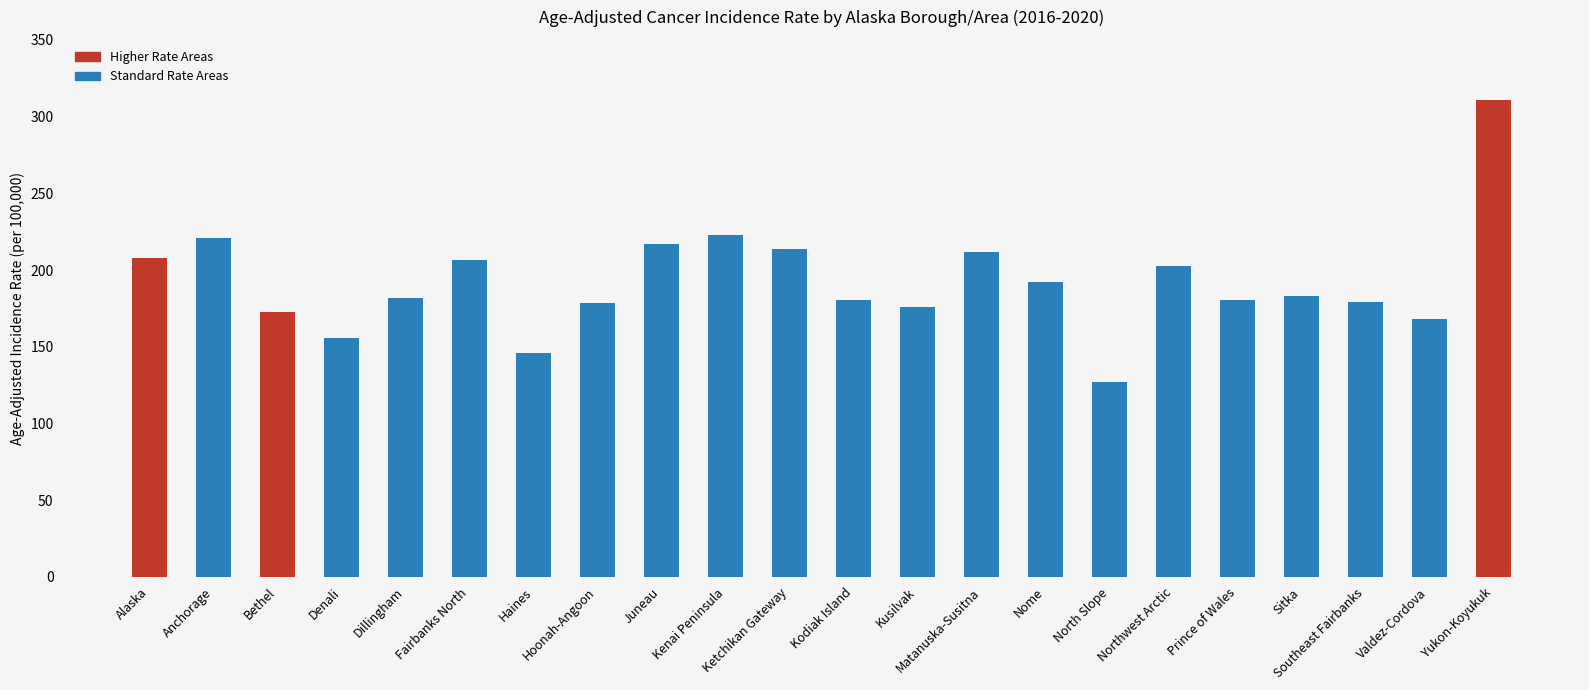

At which category does the chart reach its peak across all series?

Yukon-Koyukuk